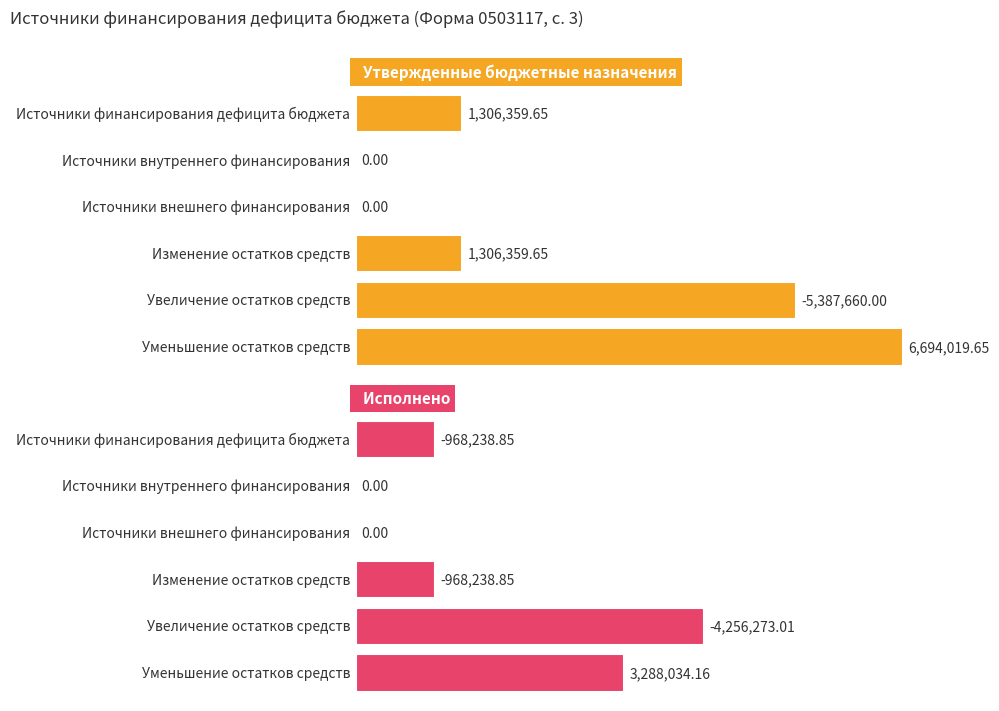

List the series in order of their peak value, lowest first.

Исполнено, Утвержденные бюджетные назначения